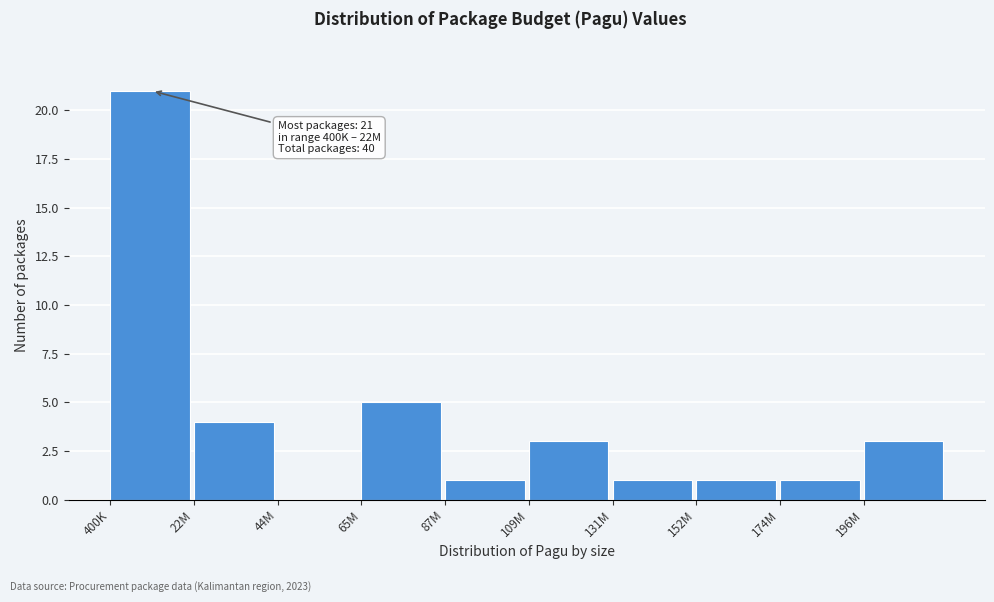

Reading right to left, what are all the values shown in this chart?

196M=3	174M=1	152M=1	131M=1	109M=3	87M=1	65M=5	44M=0	22M=4	400K=21